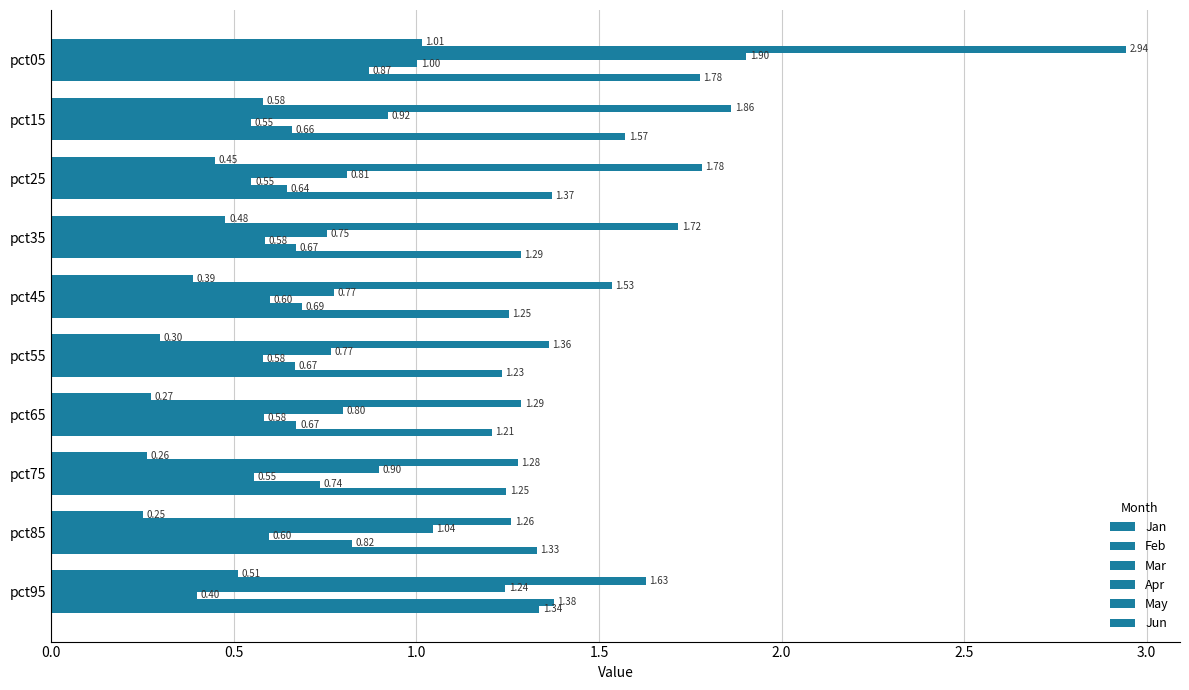

What is the maximum value for Feb?

2.9